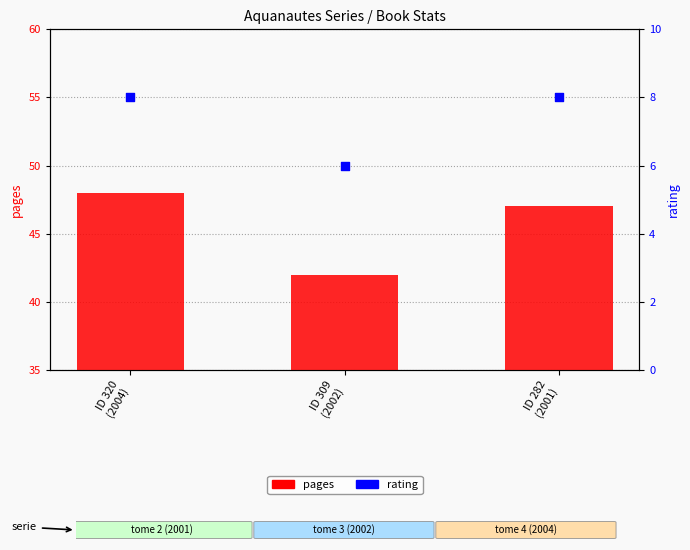

Which series contains the highest Y value?

pages